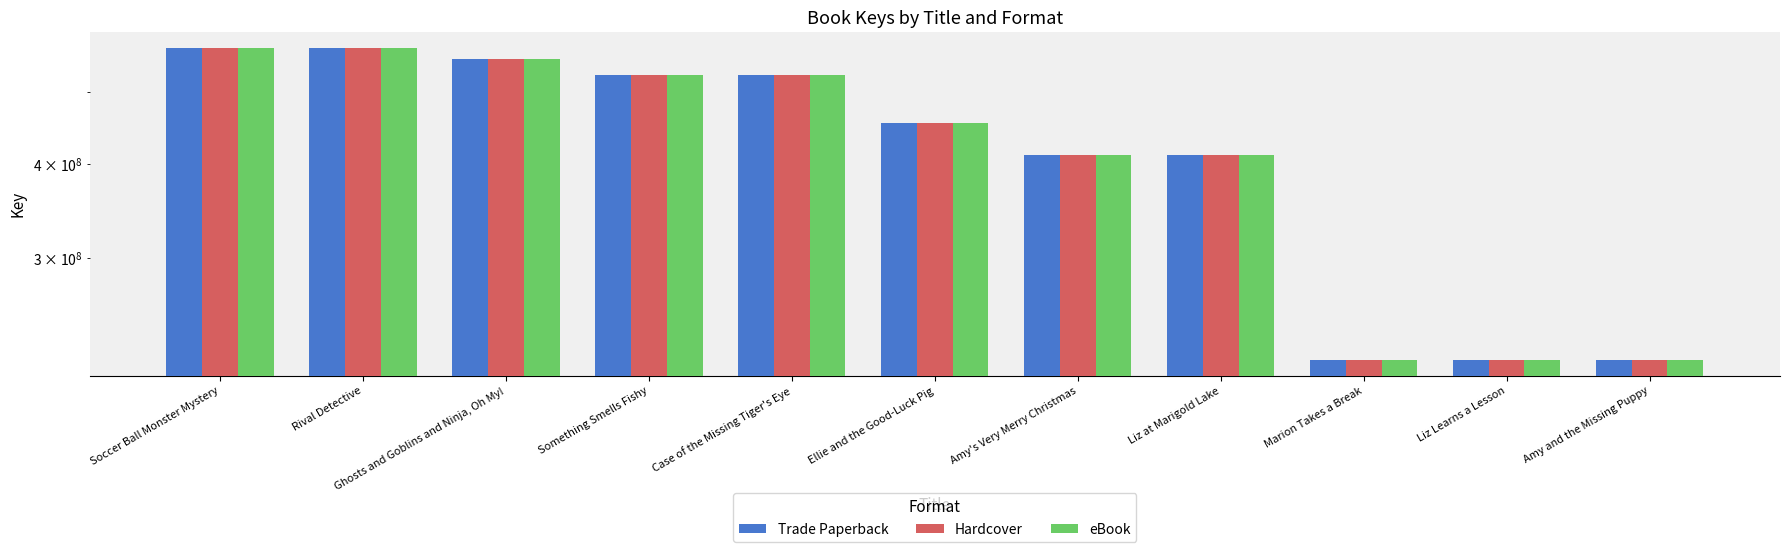

At how many categories does at least one series exceed 491381644?

5